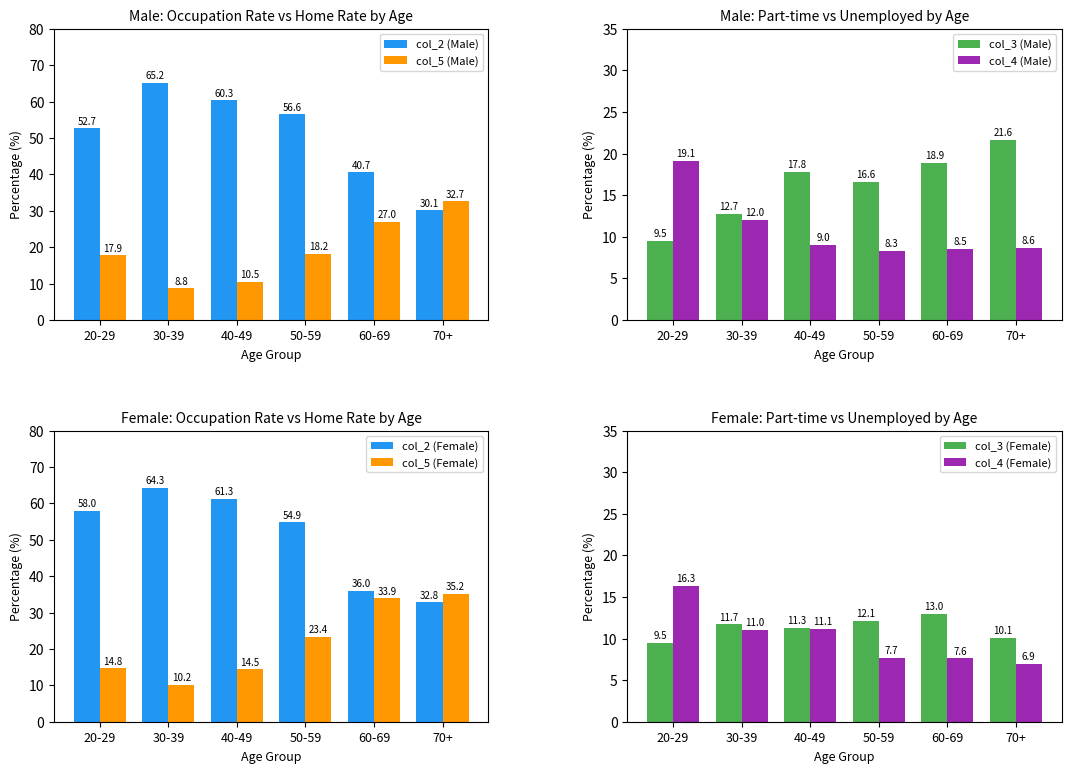

Between 30-39 and 40-49, which is larger?

30-39